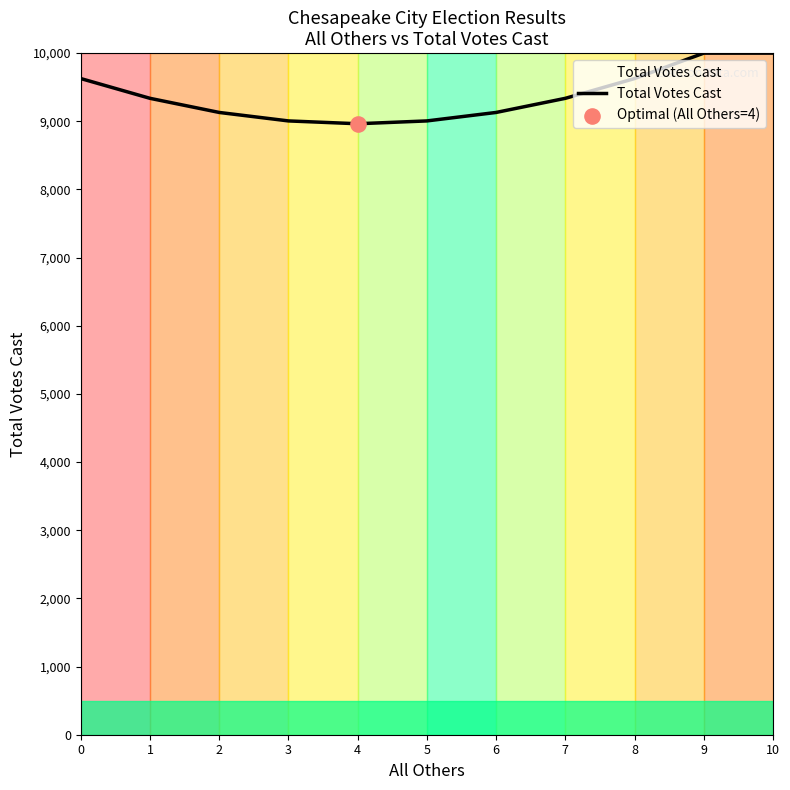

What is the change in value from 4 to 7?

+373.0